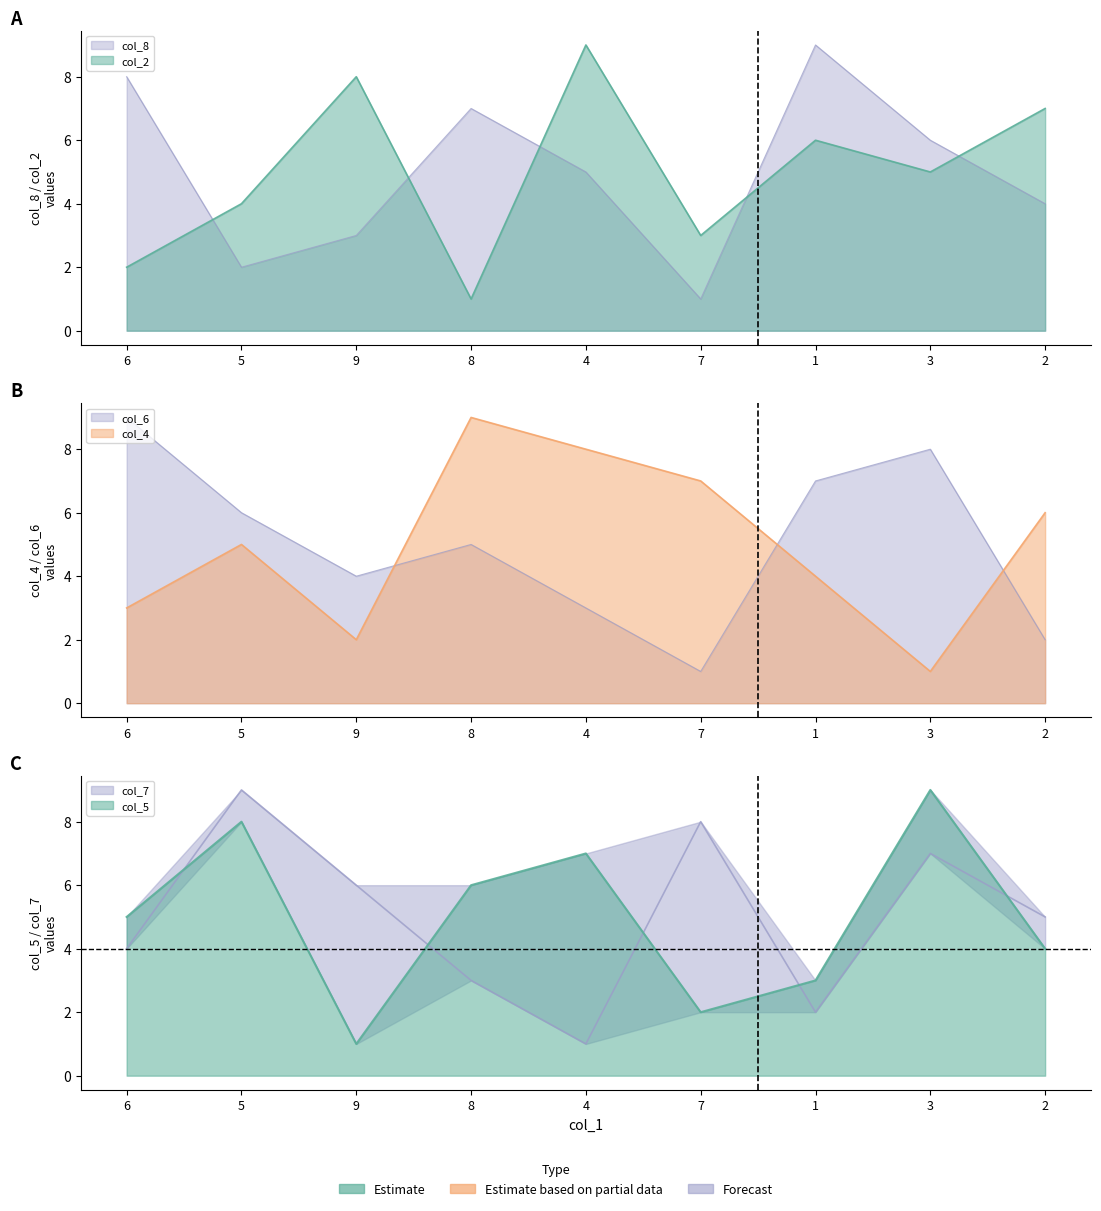

At how many categories does at least one series exceed 2?

9